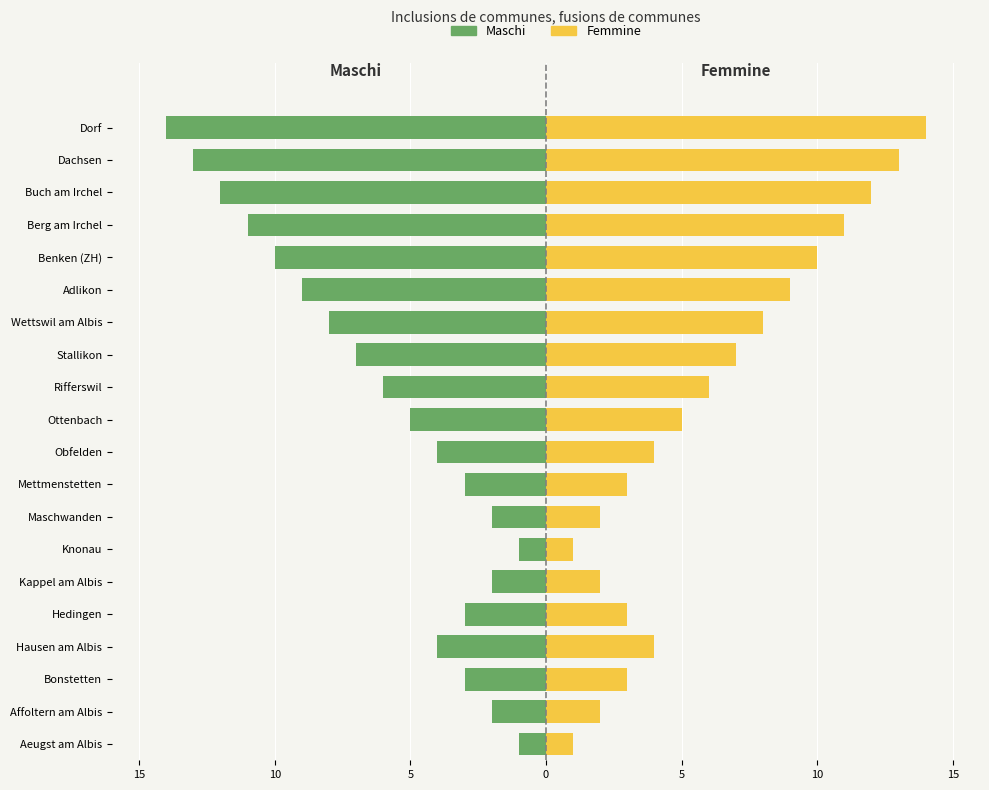

At Obfelden, list the series in order from largest to smallest.

Femmine, Maschi